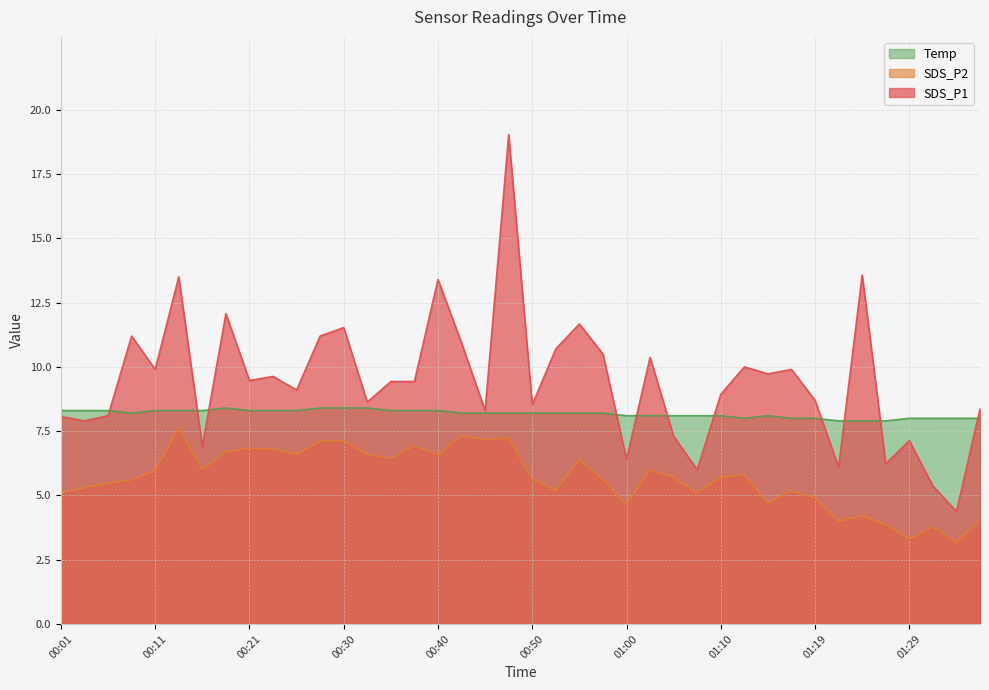

Is the value of Temp at 00:50 greater than the value of SDS_P2 at 00:23?

Yes